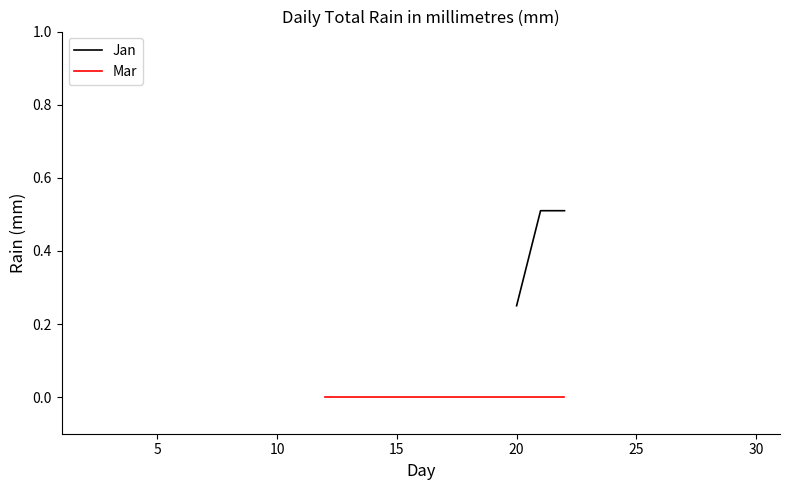

How many Jan values are between 0 and 1?

3